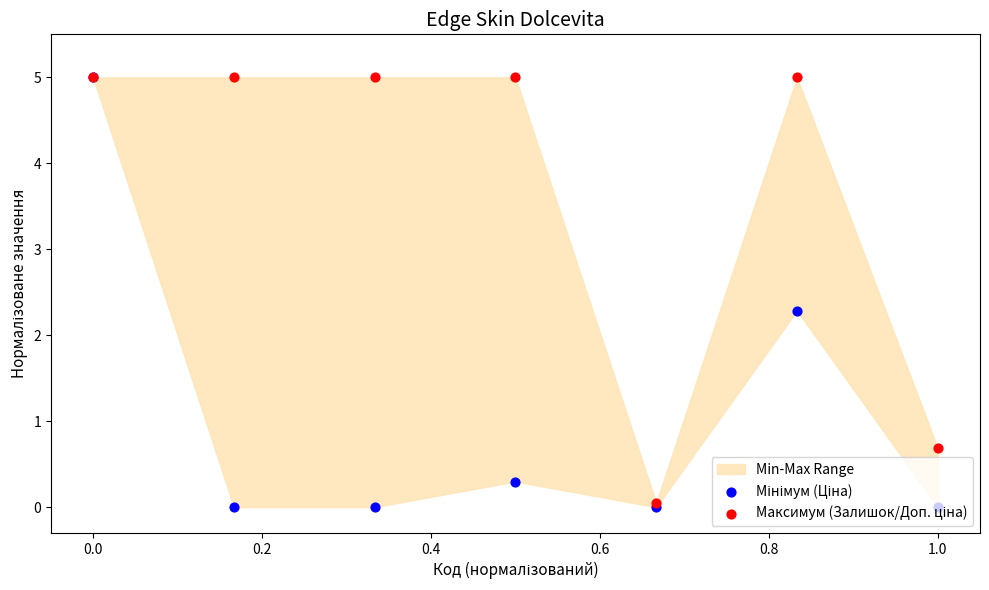

Which series has the largest total across all categories?

Максимум (Залишок/Доп. ціна)